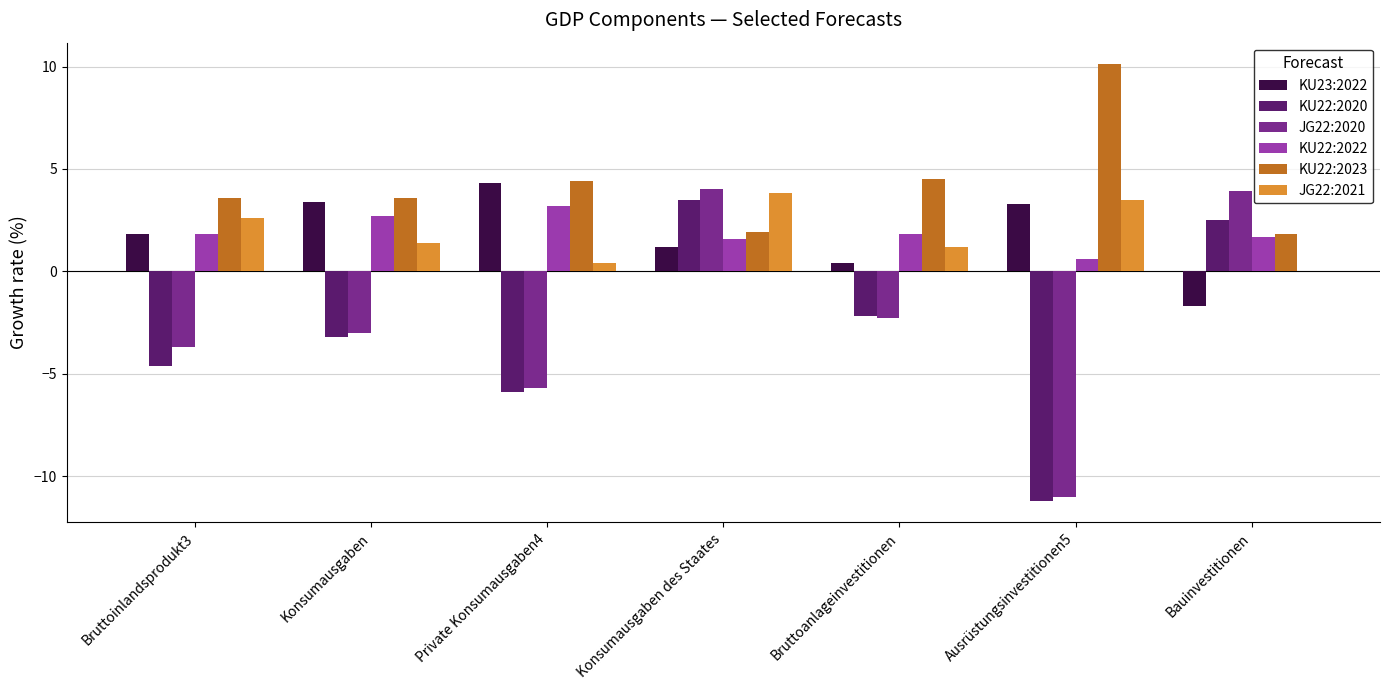

True or false: KU22:2023 has a value of 0.5 at Bauinvestitionen.

False